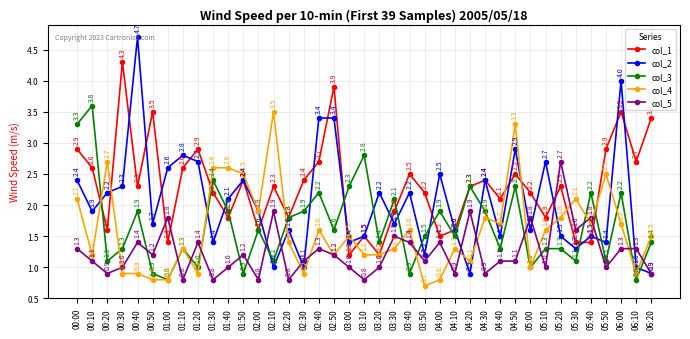

The value of col_2 at 05:20 is 1.5. True or false?

True